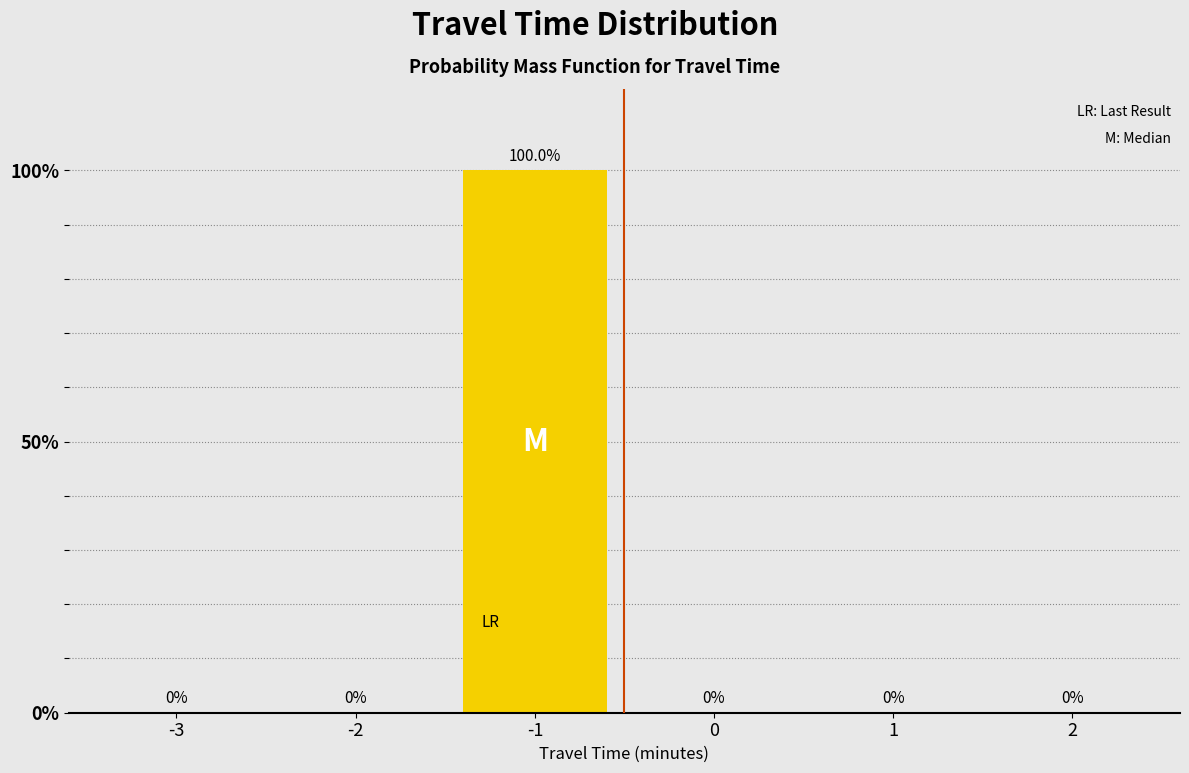

Reading left to right, transcribe all the data shown in this chart.

-3=0	-2=0	-1=100	0=0	1=0	2=0